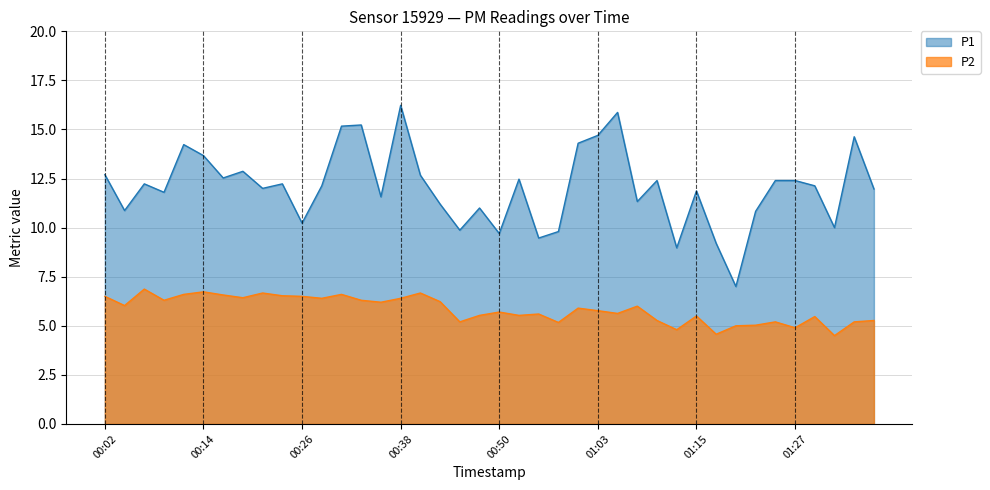

True or false: P2 and P1 cross at least once.

False